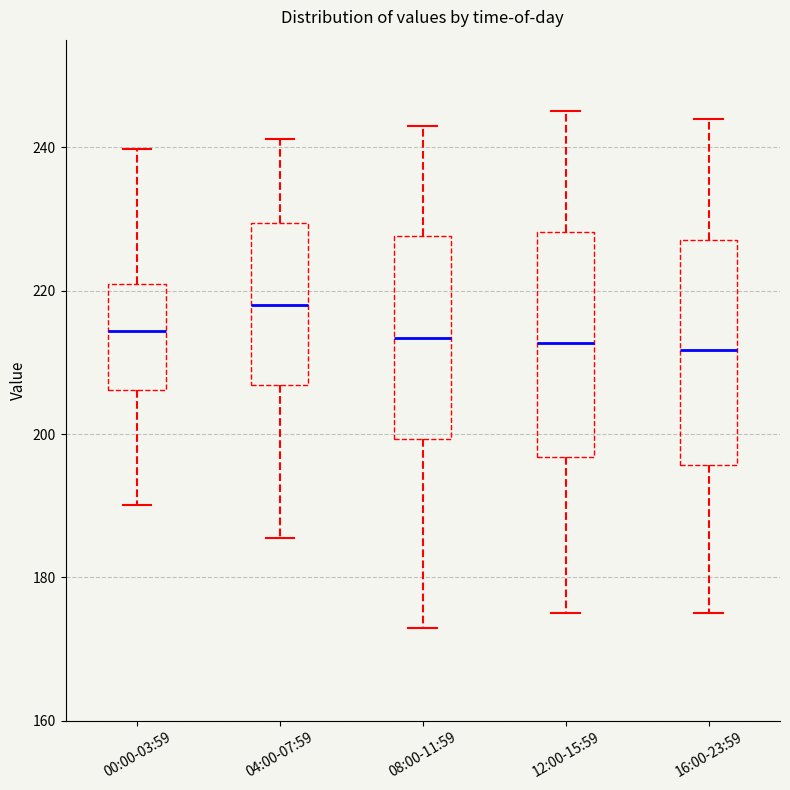

Where is the lower edge of the box for 04:00-07:59 on the y-axis? The values are not printed on the chart, so give them approximately, as read against the axis.

206